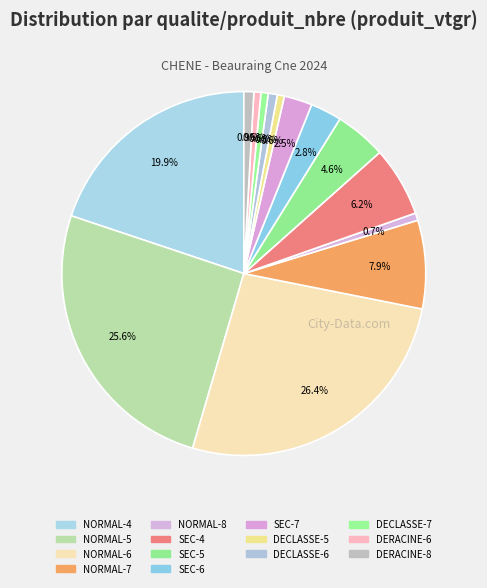

Which slice is the smallest?

DERACINE-6